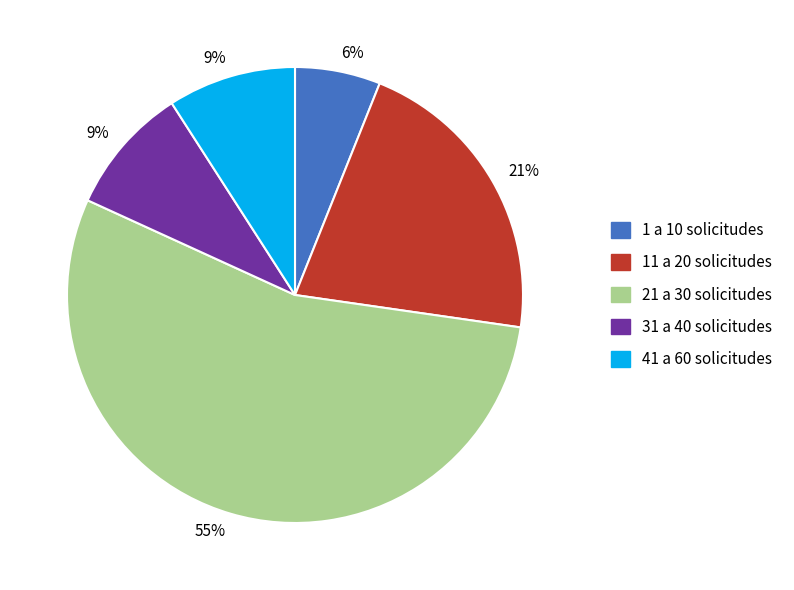

Is there any slice that represents more than half of the pie?

Yes